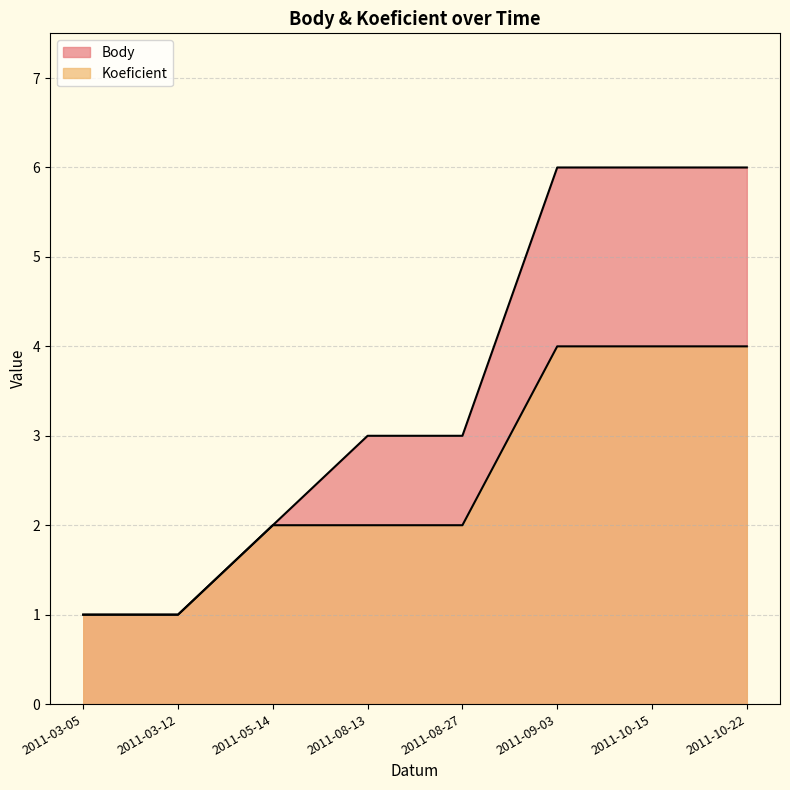

The Koeficient series shows 3 at 2011-05-14. True or false?

False